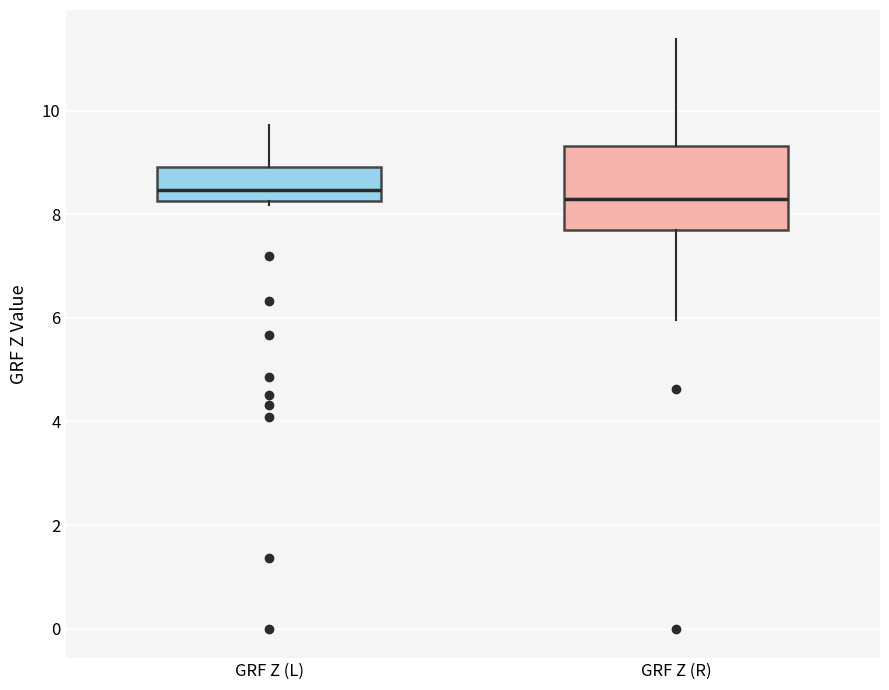

Reading left to right, read every box against the y-axis: the position of its median line, the range the box covers, and the ends of its whiskers. The values are not printed on the chart, so give them approximately, as read against the axis.

GRF Z (L): median 8.4, box 8.2 to 9.0, whiskers 8.2 (just below the box's lower edge) to 9.8
GRF Z (R): median 8.2, box 7.6 to 9.4, whiskers 6.0 to 11.4